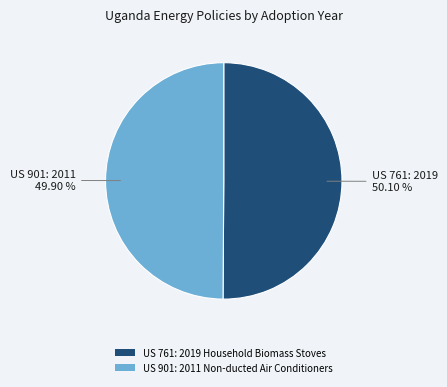

True or false: US 761: 2019 Household Biomass Stoves accounts for 58% of the total.

False